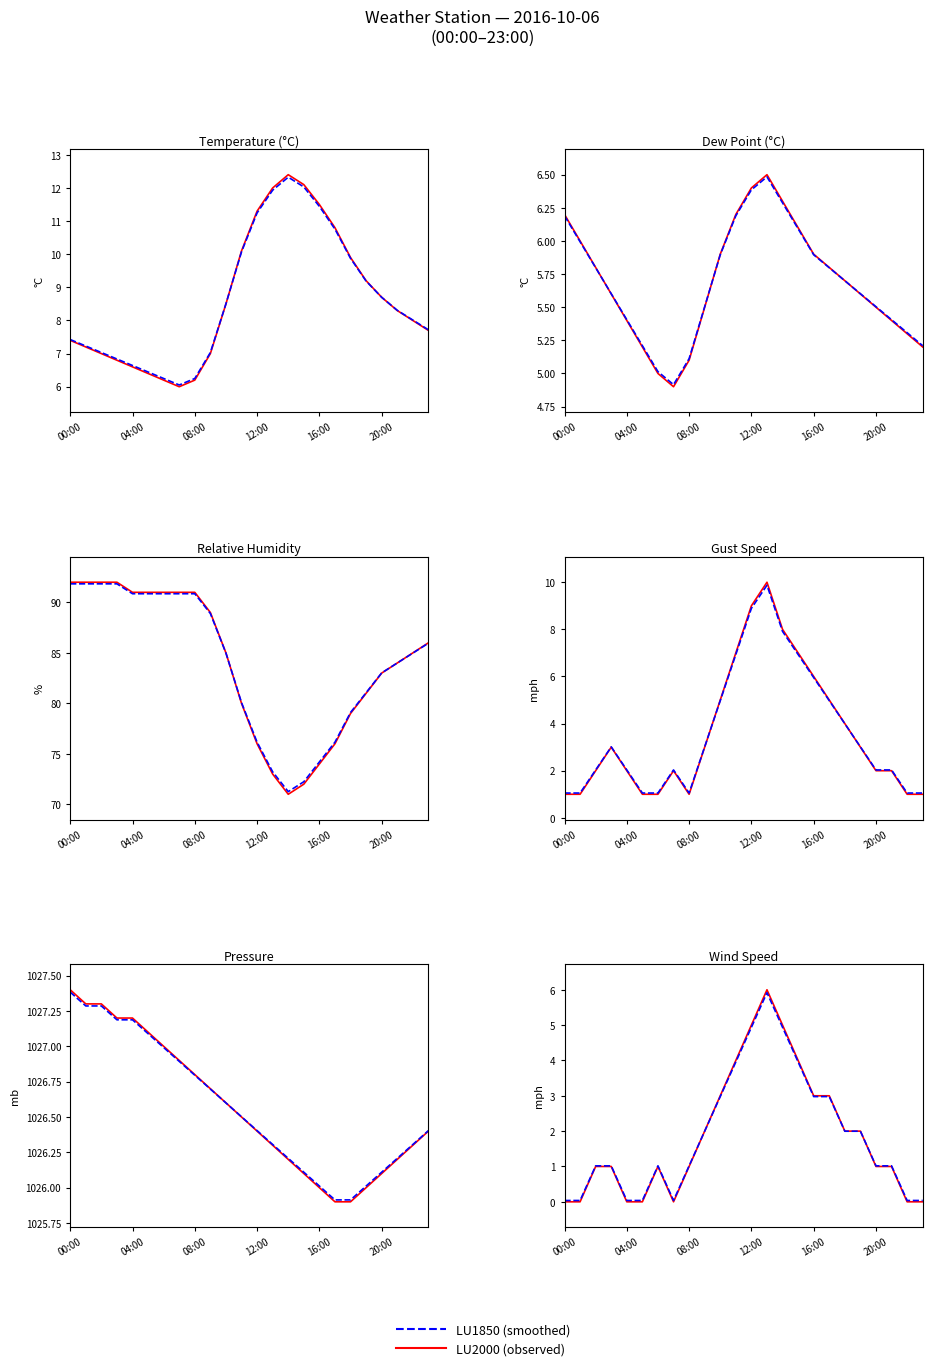

What is the value of the LU2000 (observed) point at the 3rd from the left?

1.0